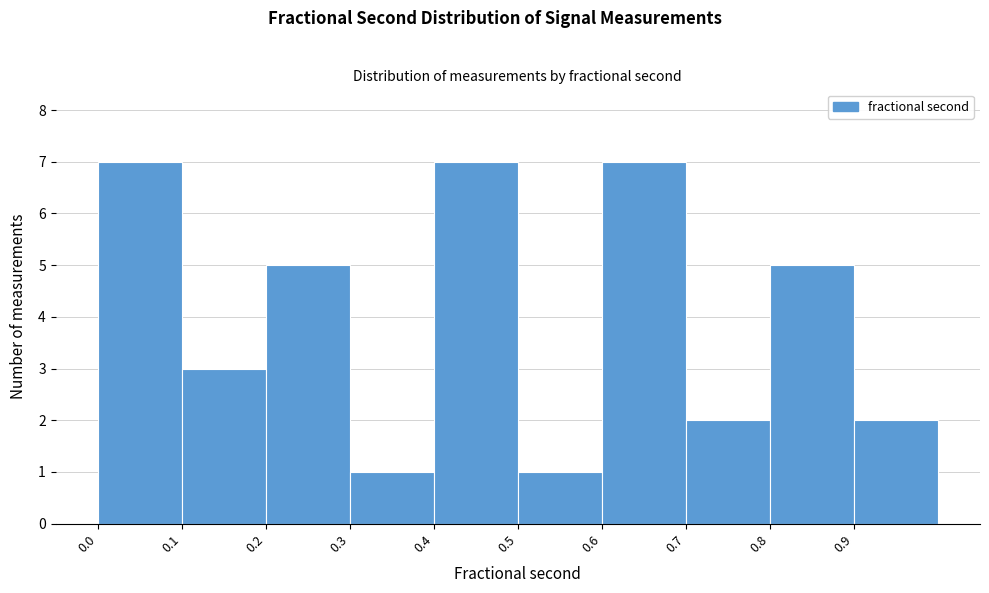

What is the height of the bar covering 0.1 to 0.2 on the x-axis? The values are not printed on the chart, so give them approximately, as read against the axis.

3